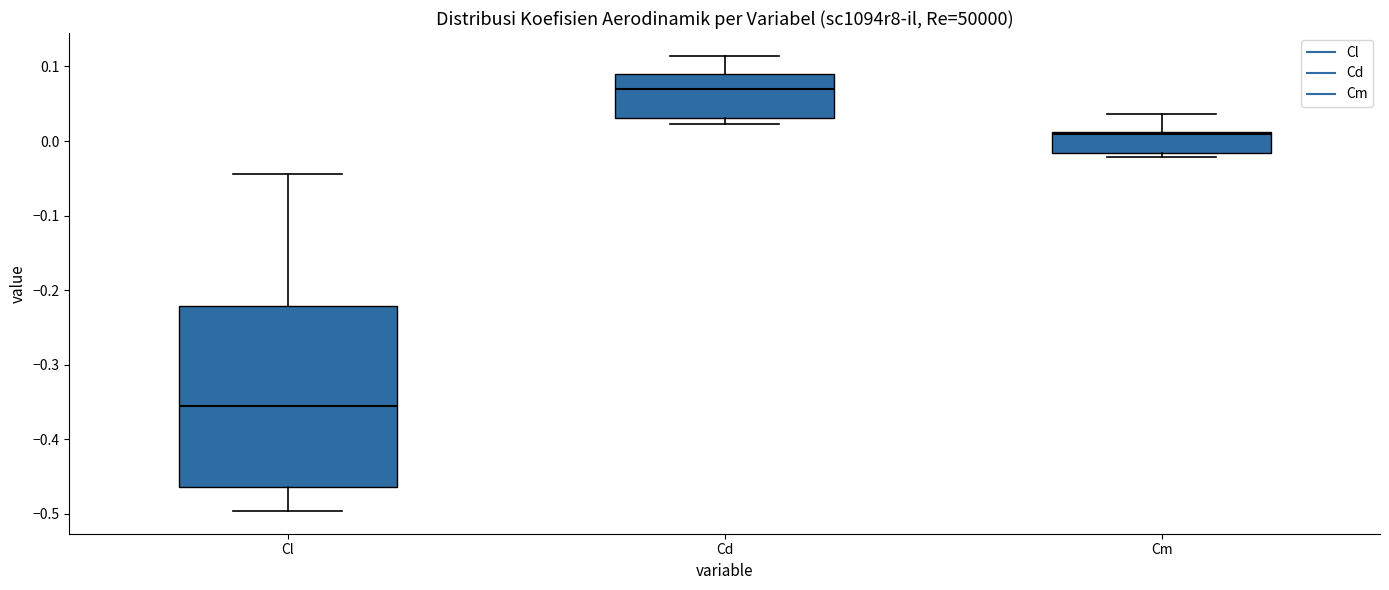

Which box is the tallest, from its lower edge to its upper edge?

Cl